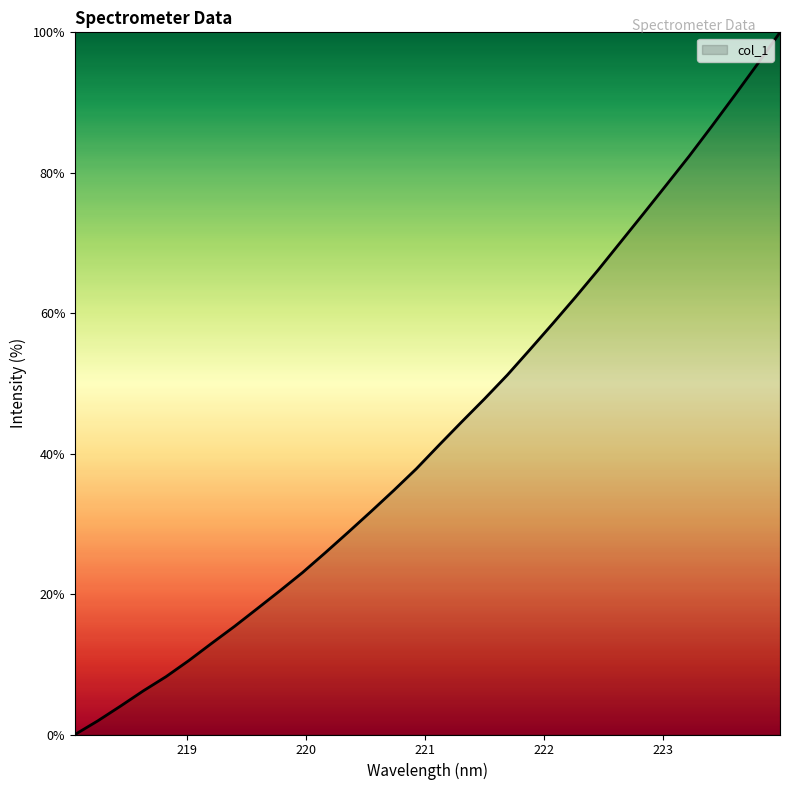

What is the difference between the maximum and minimum values?

100.0